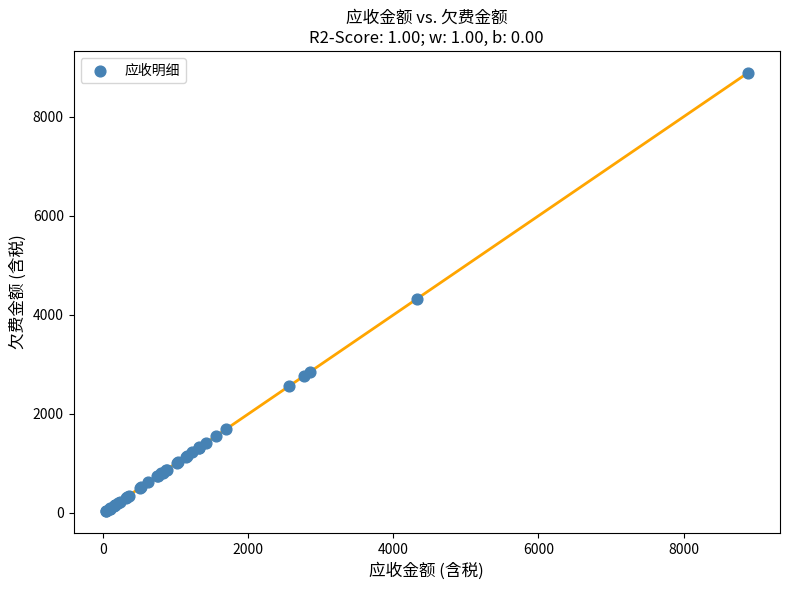

What Y value in the scatter plot is closest to 4460?

4323.1